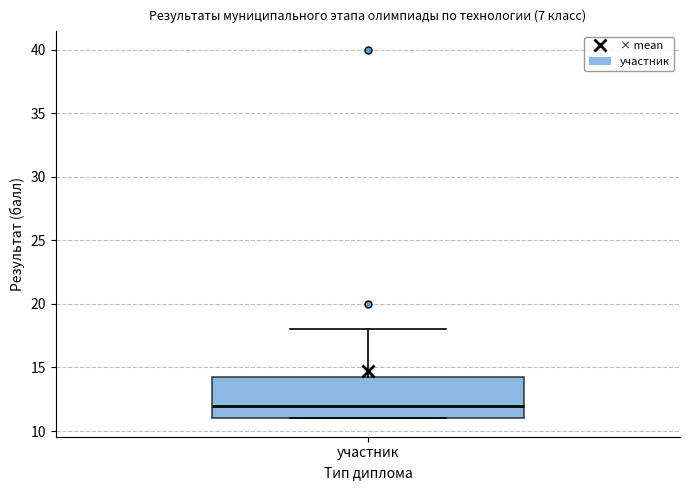

Transcribe this box plot: give where the median line is, the range the box spans, and where the two whiskers end, as read against the y-axis. The values are not printed on the chart, so give them approximately, as read against the axis.

median 12.0, box 11.0 to 14.5, whiskers 11.0 to 18.0